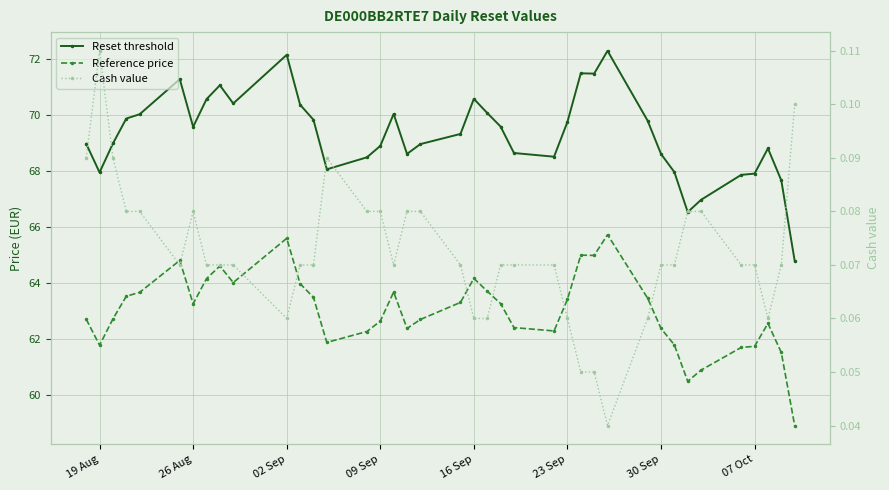

Which series has the widest spread of values?

Reset threshold